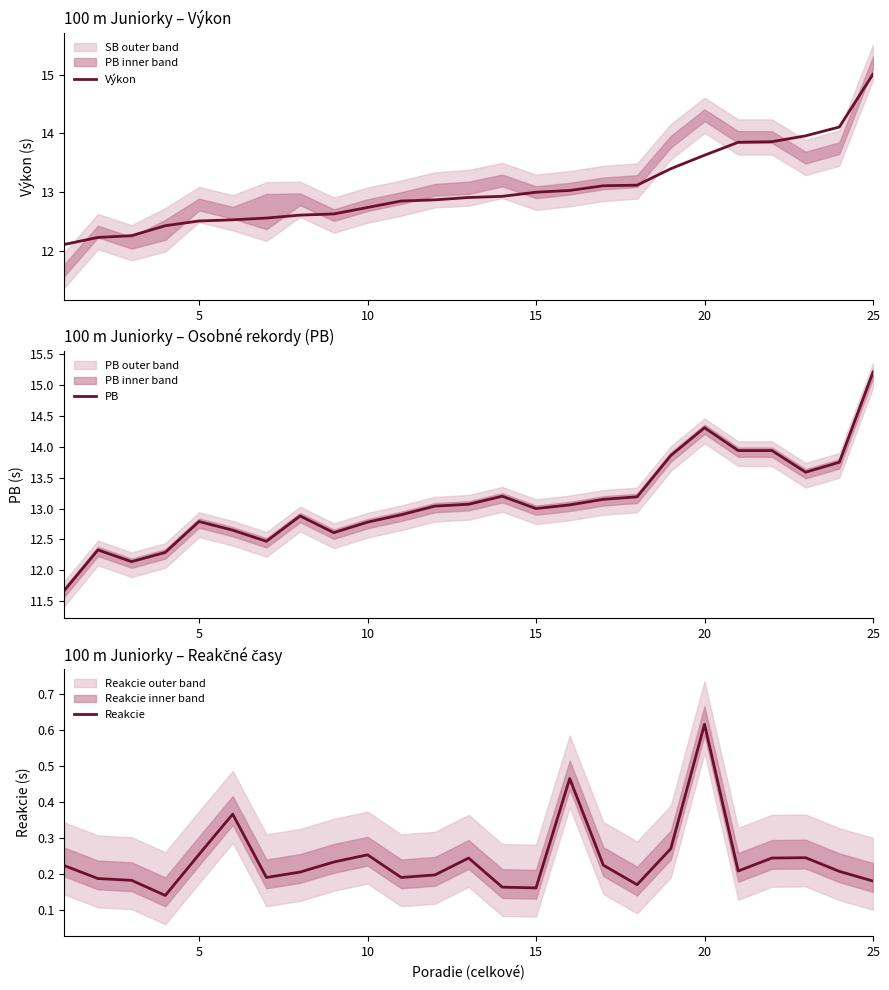

What is the maximum value for Výkon?

15.0